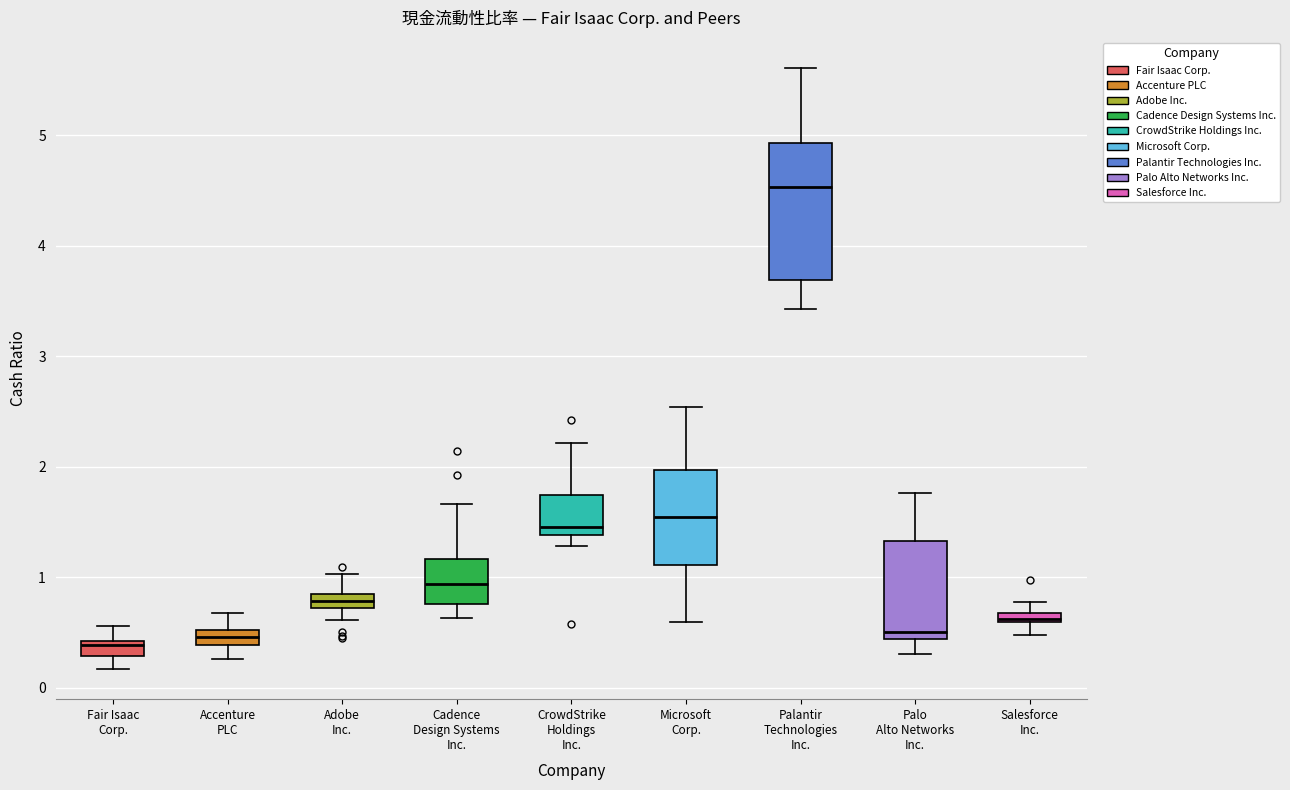

Where is the upper edge of the box for Salesforce Inc. on the y-axis? The values are not printed on the chart, so give them approximately, as read against the axis.

0.7